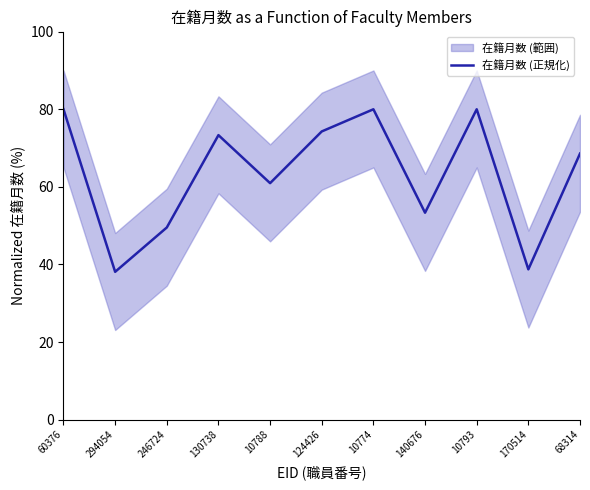

What is the maximum value shown in the chart?

80.0